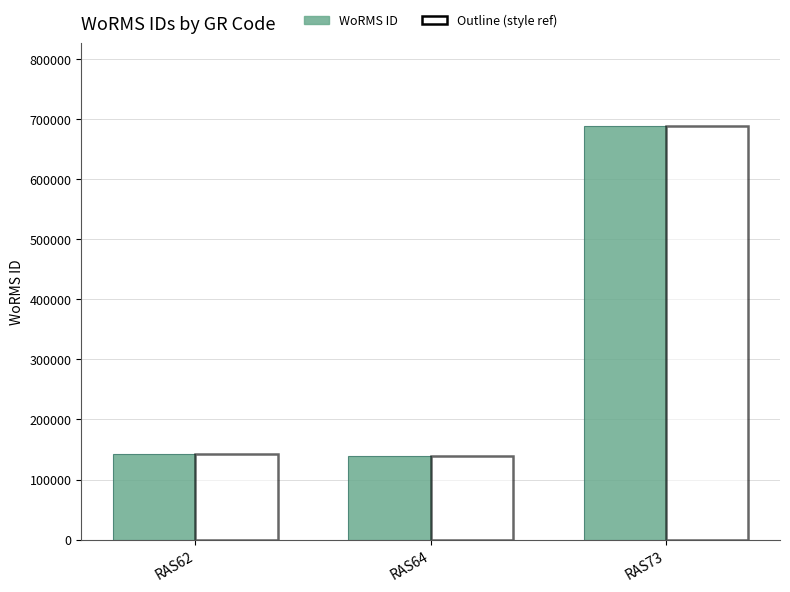

Which has a higher value, RAS62 or RAS73?

RAS73